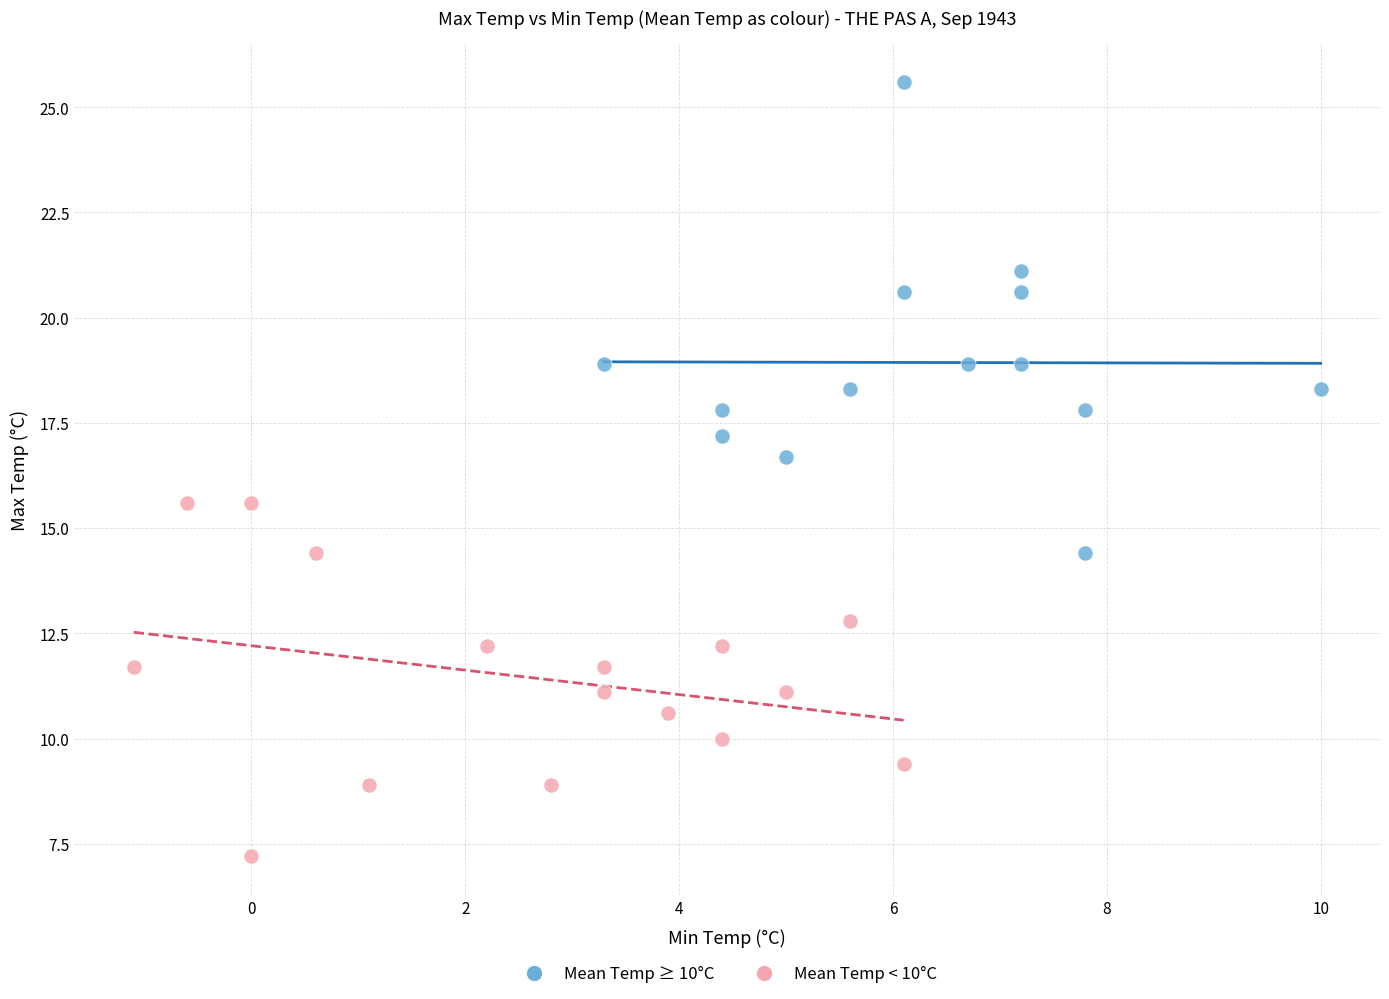

Which series has the widest spread of Y values?

Mean Temp ≥ 10°C